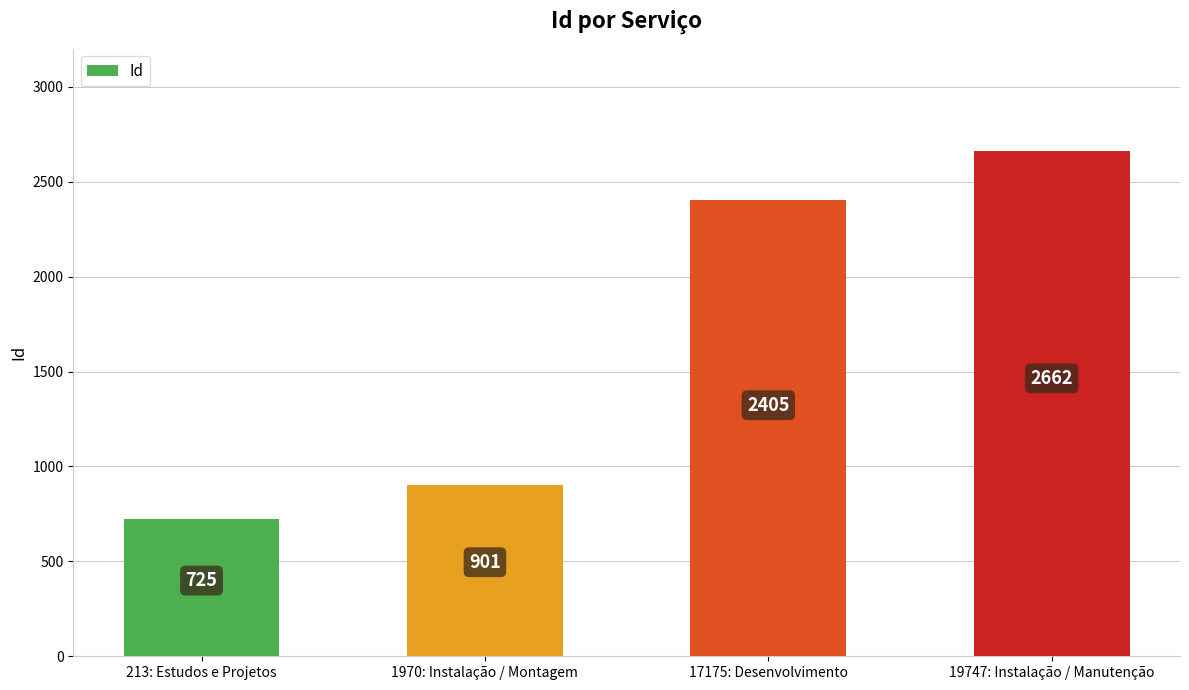

What is the sum of all values?

6693